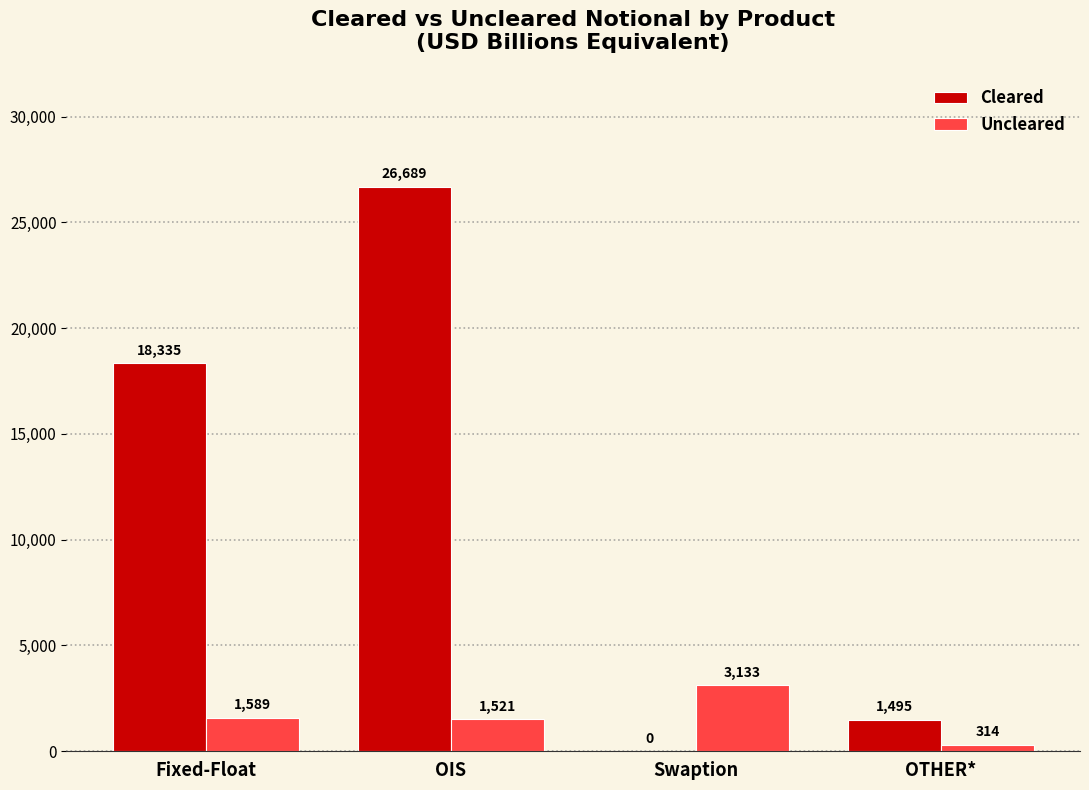

True or false: Cleared has a value of 24504 at Fixed-Float.

False